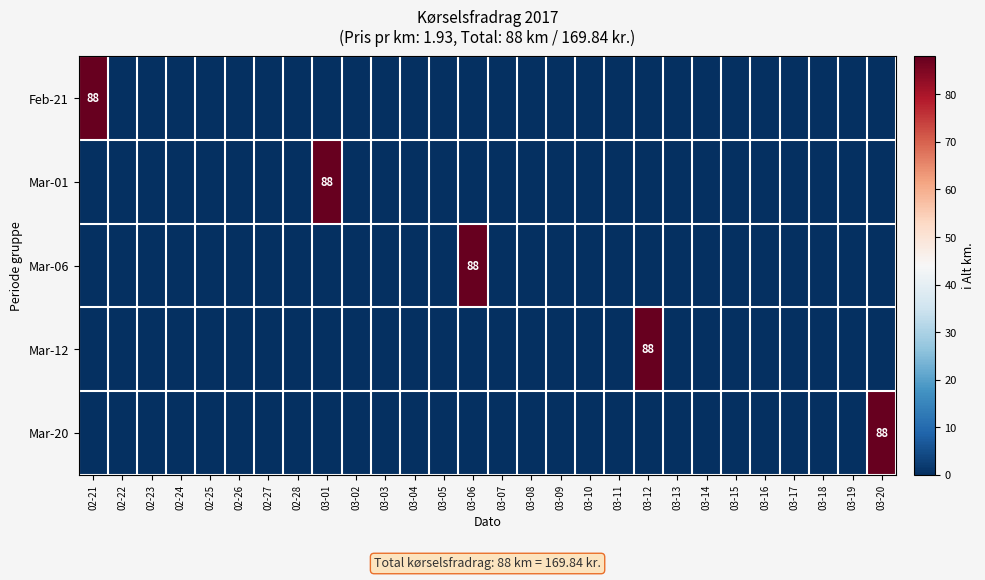

What is the maximum value for Mar-20?

88